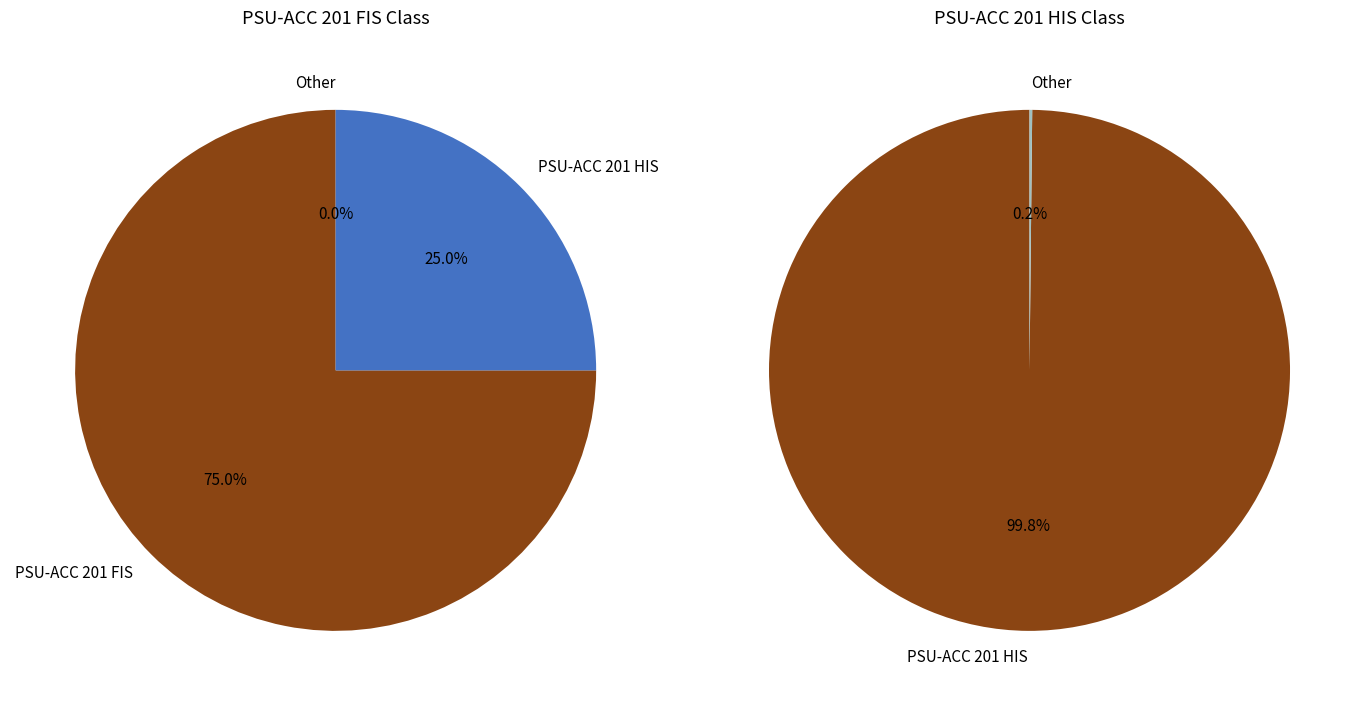

Count the number of slices in the pie.

2